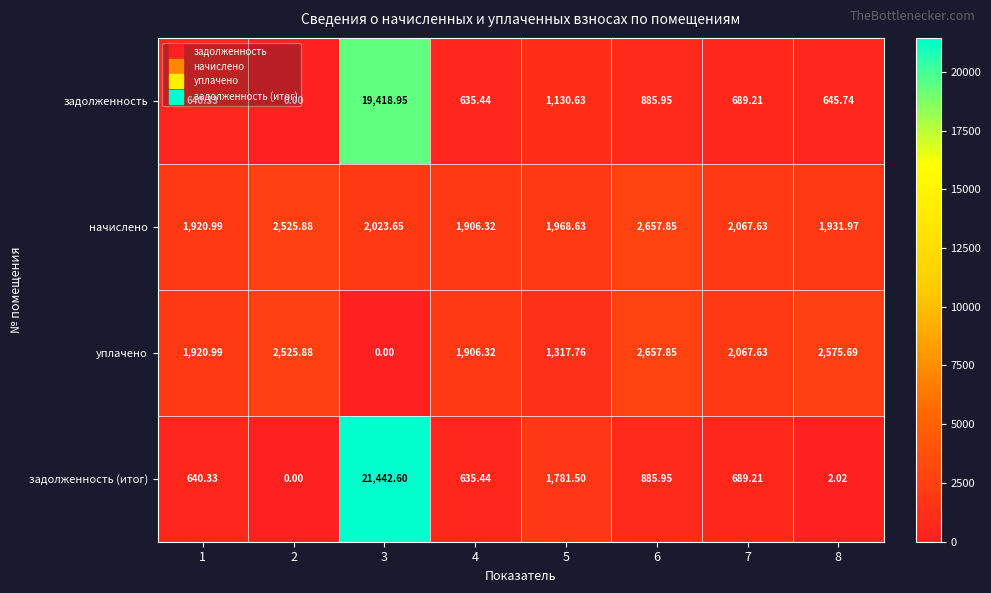

Between 4 and 8, which series saw the biggest shift?

уплачено